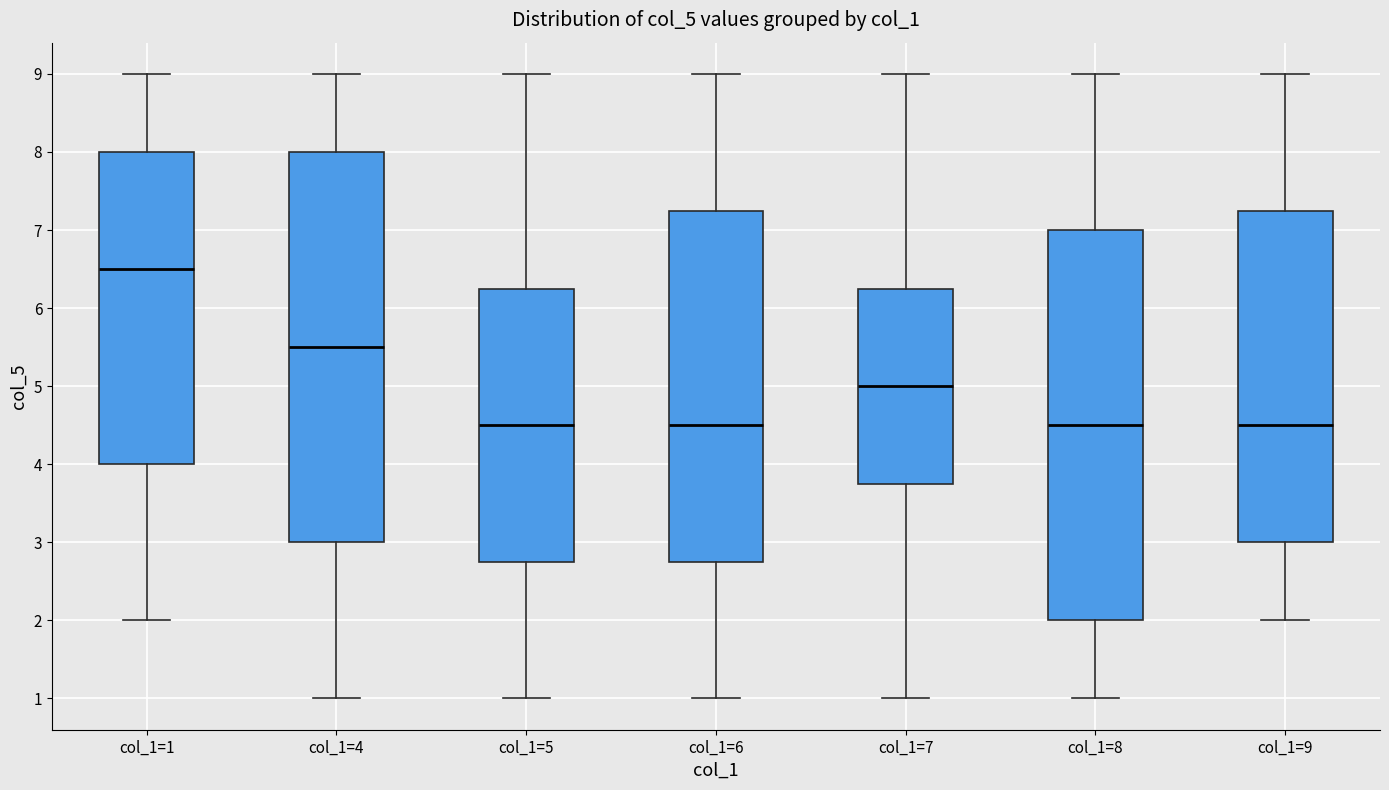

Reading left to right, read every box against the y-axis: the position of its median line, the range the box covers, and the ends of its whiskers. The values are not printed on the chart, so give them approximately, as read against the axis.

col_1=1: median 6.5, box 4.0 to 8.0, whiskers 2.0 to 9.0
col_1=4: median 5.5, box 3.0 to 8.0, whiskers 1.0 to 9.0
col_1=5: median 4.5, box 2.8 to 6.3, whiskers 1.0 to 9.0
col_1=6: median 4.5, box 2.8 to 7.3, whiskers 1.0 to 9.0
col_1=7: median 5.0, box 3.8 to 6.3, whiskers 1.0 to 9.0
col_1=8: median 4.5, box 2.0 to 7.0, whiskers 1.0 to 9.0
col_1=9: median 4.5, box 3.0 to 7.3, whiskers 2.0 to 9.0